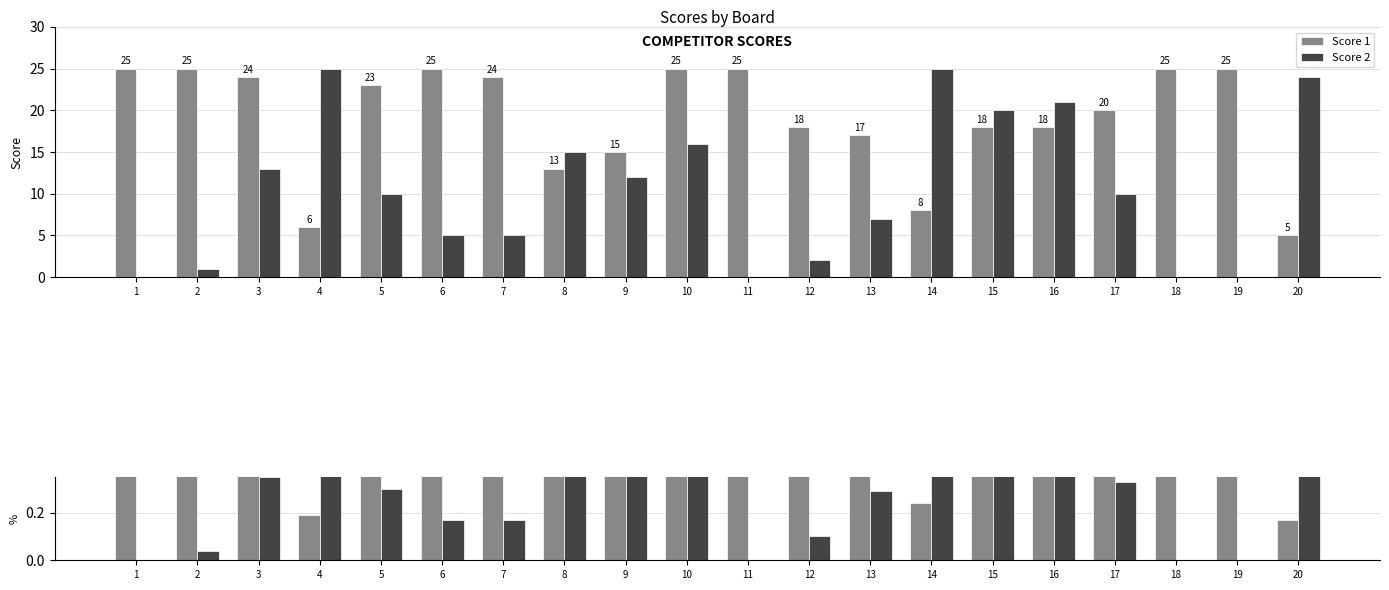

Which category has the highest value across all series?

1